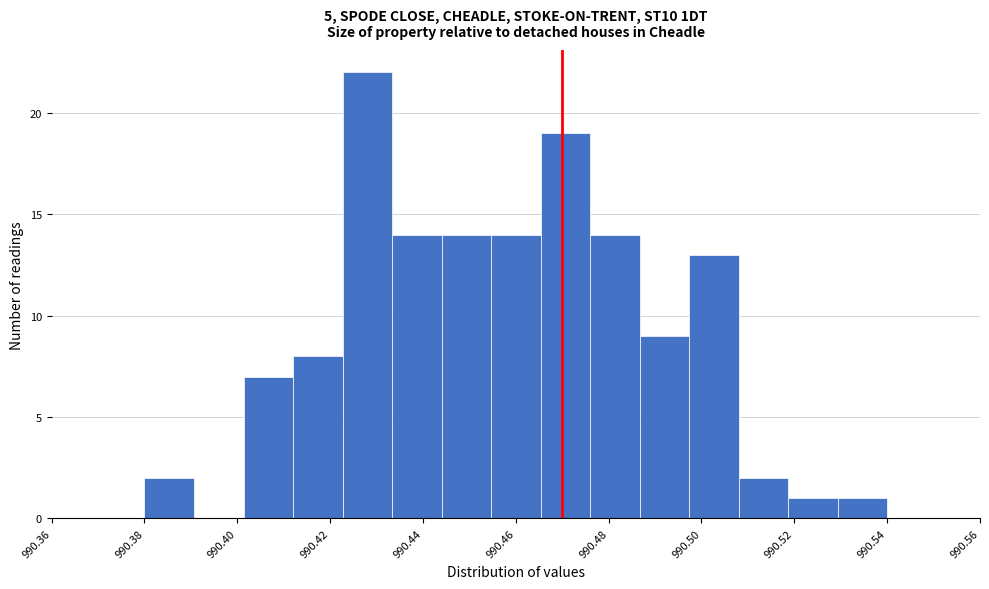

Reading left to right, list every bar in this chart as the range it spans on the x-axis followed by its height. Neither the bar edges nor the heights are printed on the chart, so give them approximately, as read against the axes.

990.380 to 990.390: 2
990.390 to 990.402: 0
990.402 to 990.412: 7
990.412 to 990.422: 8
990.422 to 990.434: 22
990.434 to 990.444: 14
990.444 to 990.454: 14
990.454 to 990.466: 14
990.466 to 990.476: 19
990.476 to 990.486: 14
990.486 to 990.498: 9
990.498 to 990.508: 13
990.508 to 990.518: 2
990.518 to 990.530: 1
990.530 to 990.540: 1